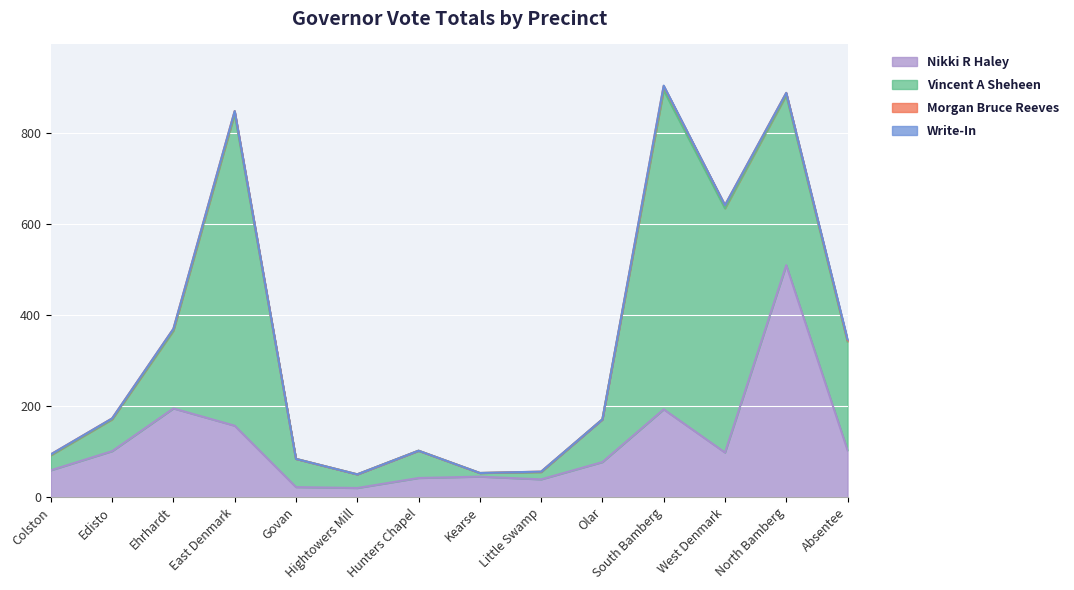

Which series has the largest total across all categories?

Vincent A Sheheen